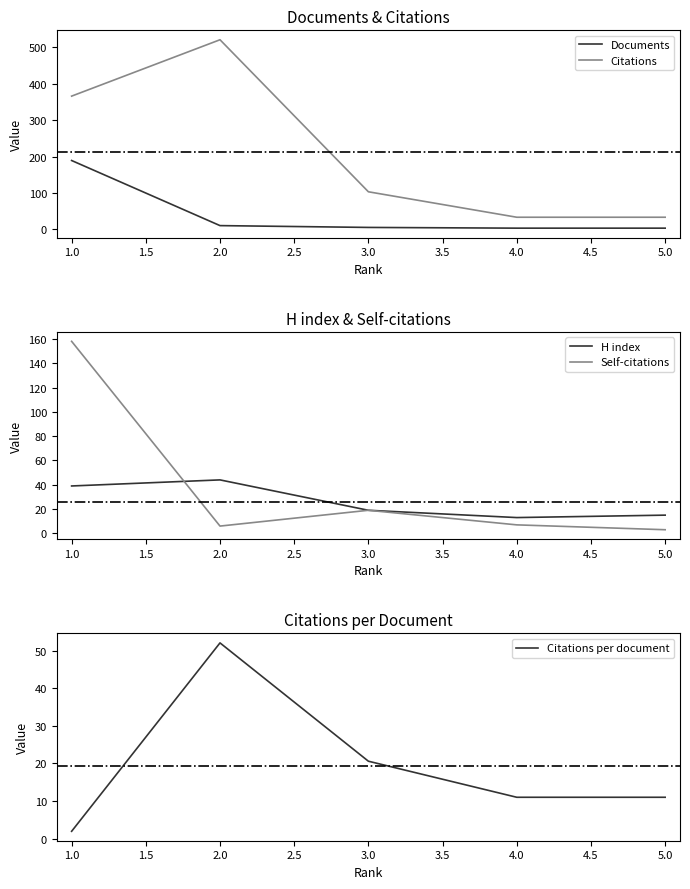

True or false: Citations and Documents intersect in this chart.

False